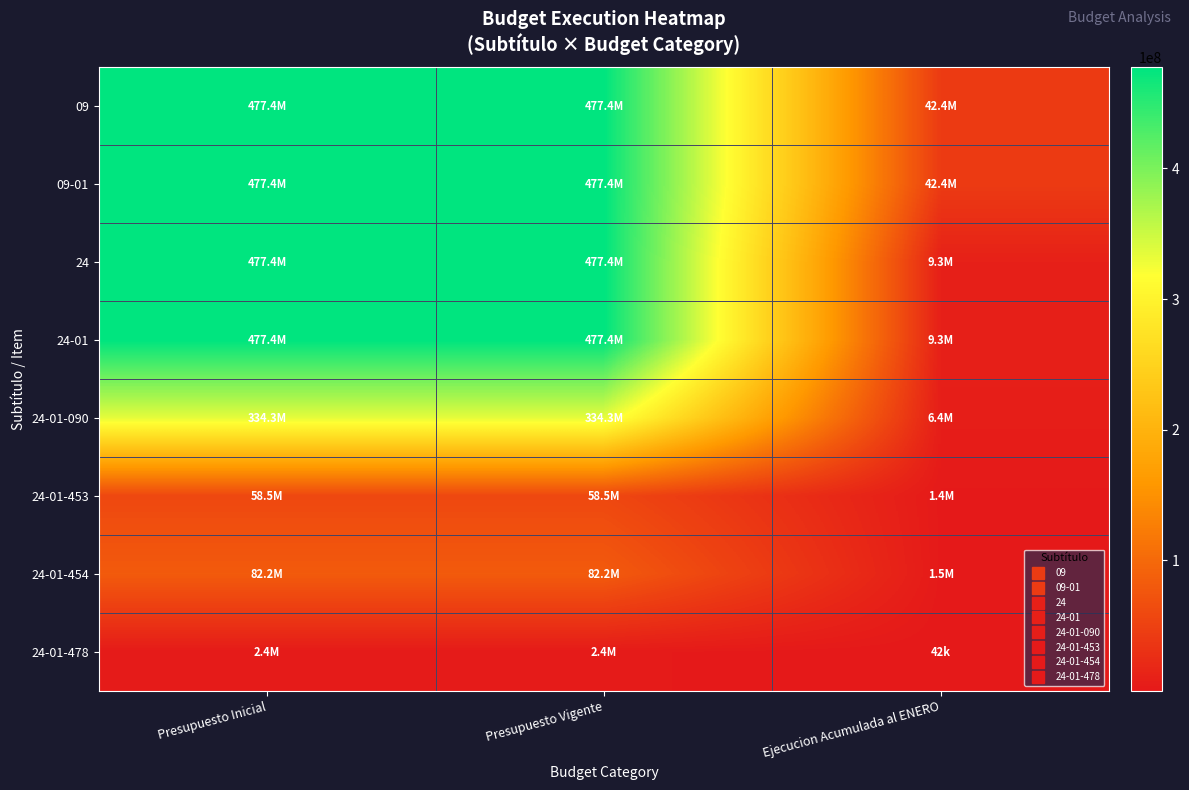

Reading right to left, transcribe all the data shown in this chart.

09: Ejecucion Acumulada al ENERO=42412748	Presupuesto Vigente=477400284	Presupuesto Inicial=477400284
09-01: Ejecucion Acumulada al ENERO=42412748	Presupuesto Vigente=477400284	Presupuesto Inicial=477400284
24: Ejecucion Acumulada al ENERO=9277458	Presupuesto Vigente=477400284	Presupuesto Inicial=477400284
24-01: Ejecucion Acumulada al ENERO=9277458	Presupuesto Vigente=477400284	Presupuesto Inicial=477400284
24-01-090: Ejecucion Acumulada al ENERO=6379057	Presupuesto Vigente=334327378	Presupuesto Inicial=334327378
24-01-453: Ejecucion Acumulada al ENERO=1391490	Presupuesto Vigente=58494066	Presupuesto Inicial=58494066
24-01-454: Ejecucion Acumulada al ENERO=1464481	Presupuesto Vigente=82195882	Presupuesto Inicial=82195882
24-01-478: Ejecucion Acumulada al ENERO=42430	Presupuesto Vigente=2382958	Presupuesto Inicial=2382958